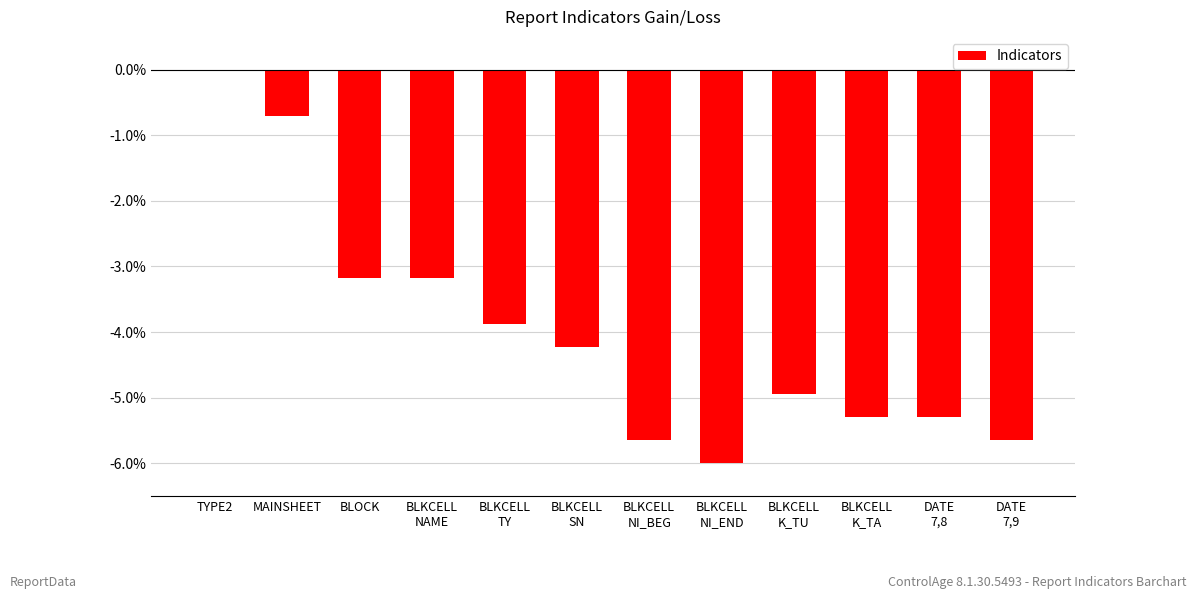

Are the bars horizontal?

No